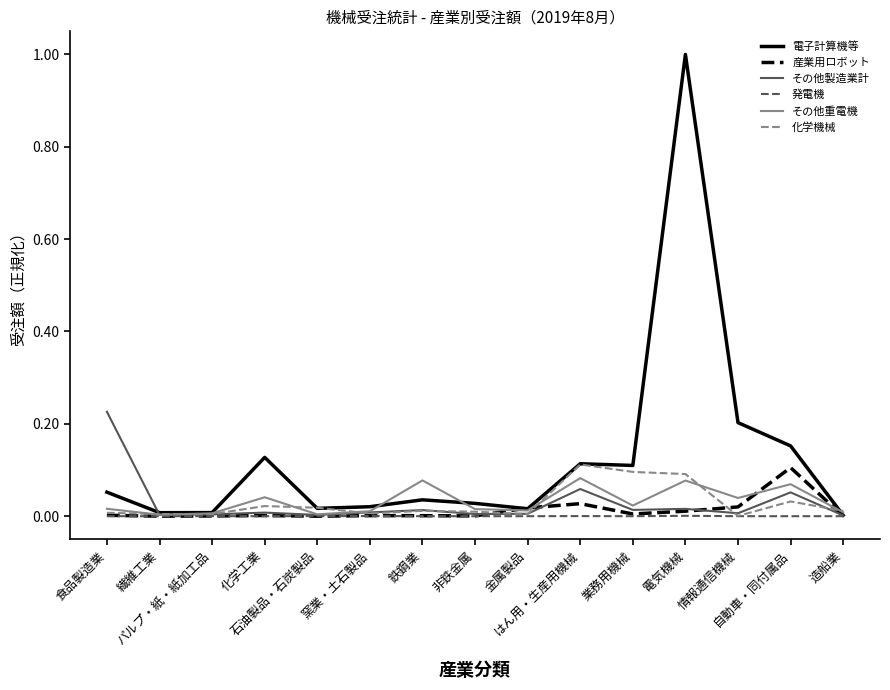

How many lines are shown in the chart?

6